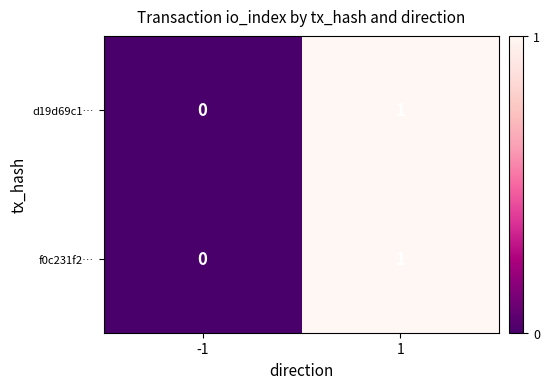

Rank the categories by d19d69c1… value from lowest to highest.

-1, 1